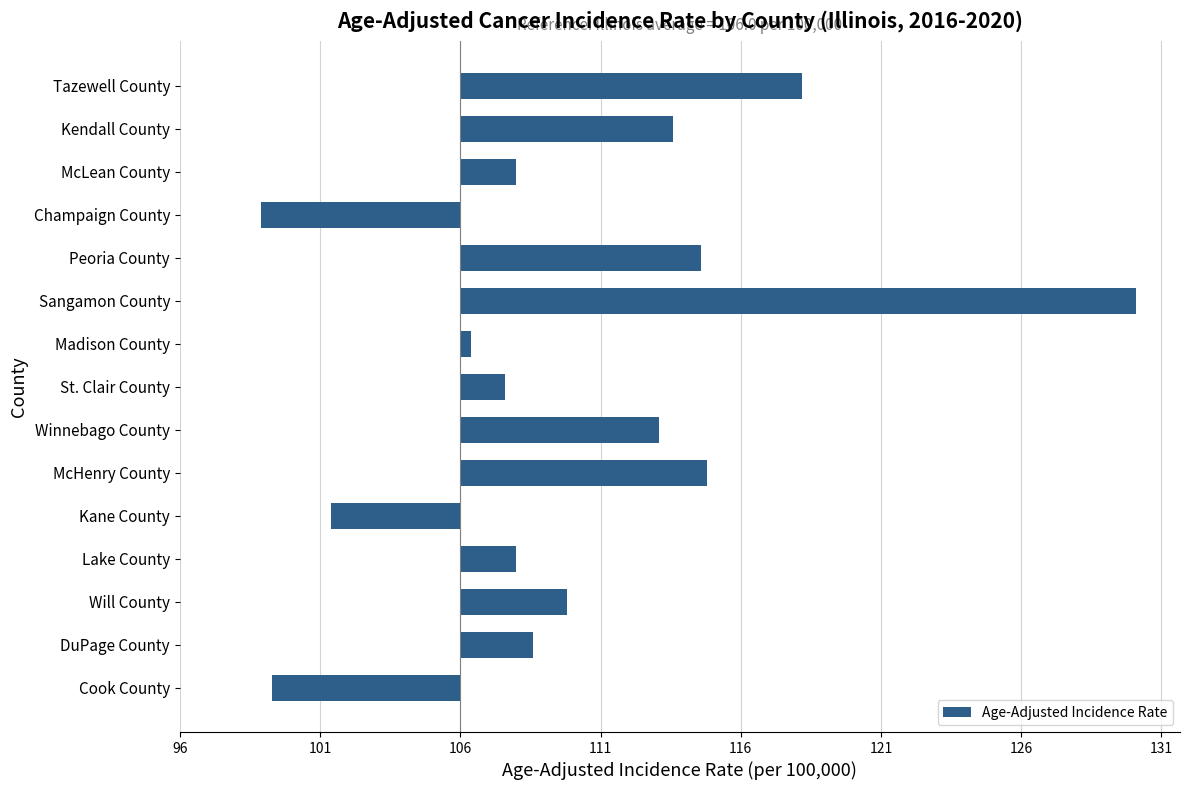

Does the chart contain any negative values?

Yes